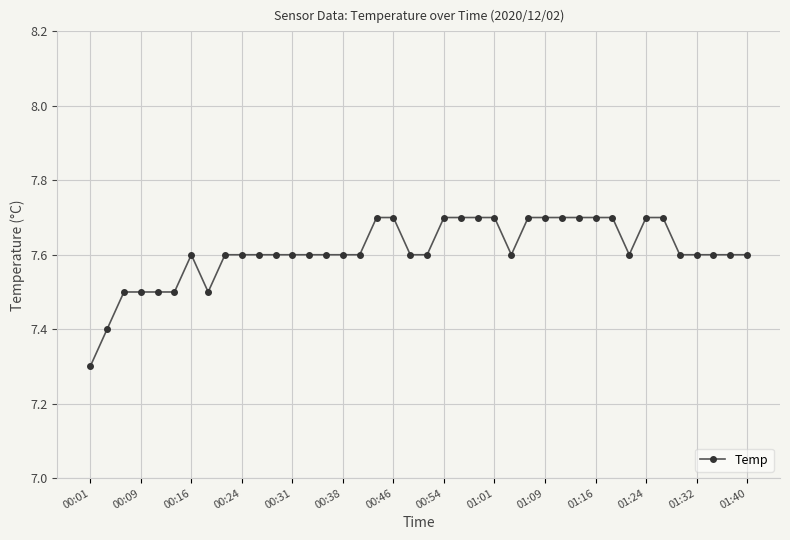

What is the difference between the maximum and minimum values?

0.4